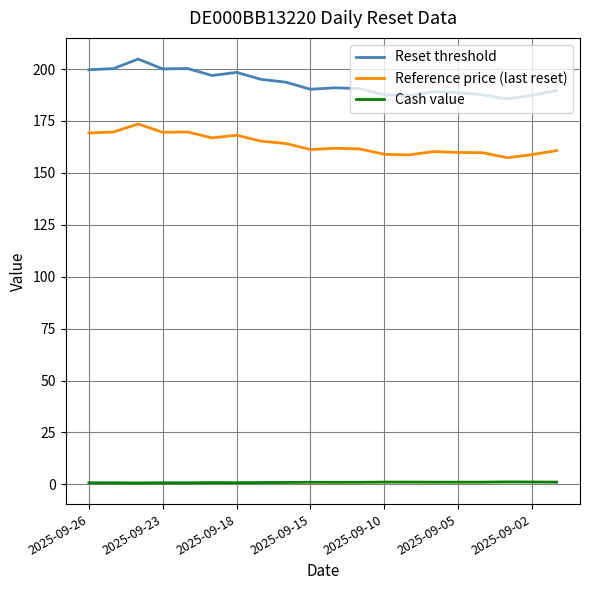

What is the maximum value shown in the chart?

204.8